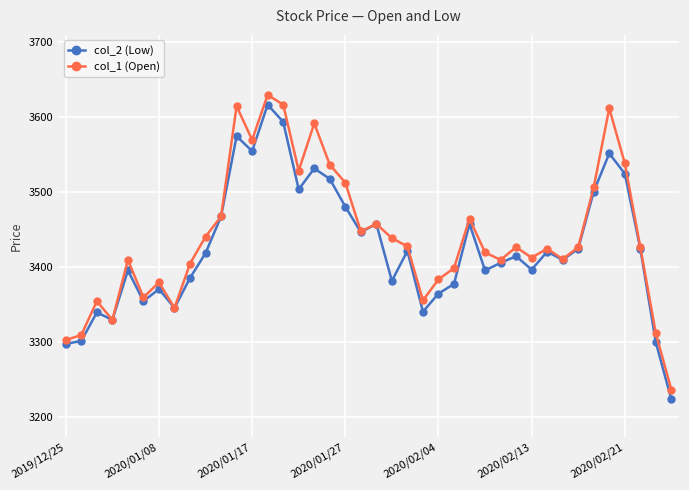

True or false: col_2 (Low) has more than 1 points higher than both neighbors.

True